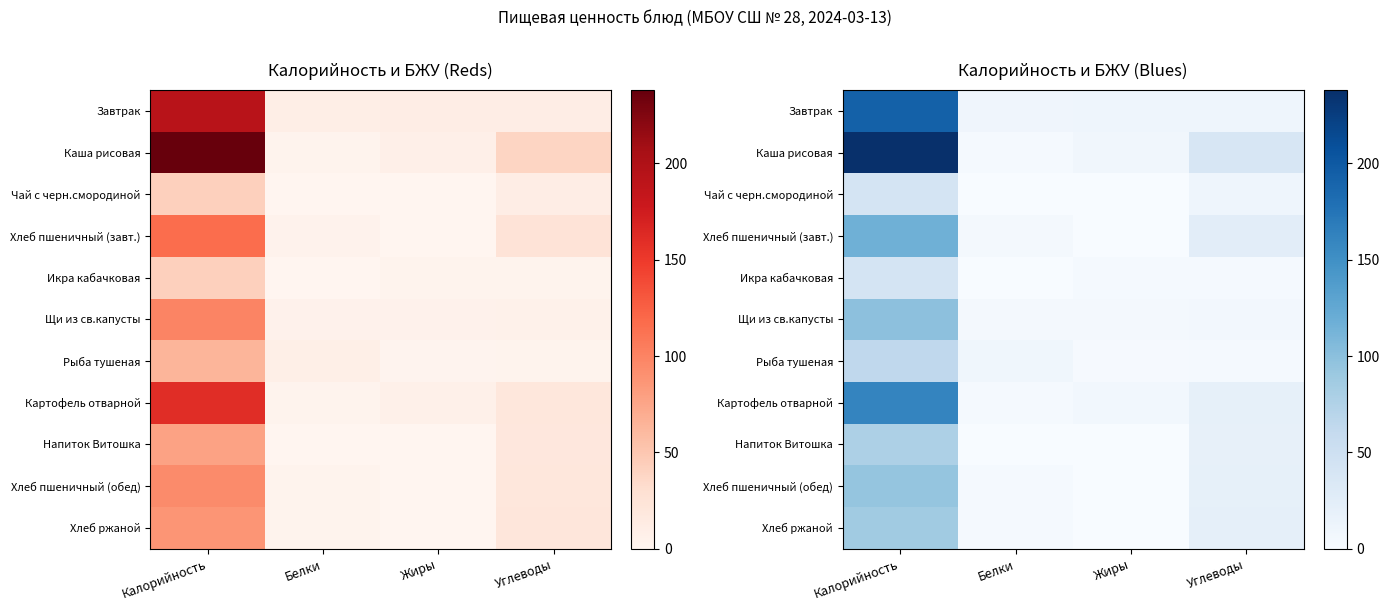

Rank the series by their maximum value, from lowest to highest.

Чай с черн.смородиной, Икра кабачковая, Рыба тушеная, Напиток Витошка, Хлеб ржаной, Хлеб пшеничный (обед), Щи из св.капусты, Хлеб пшеничный (завт.), Картофель отварной, Завтрак, Каша рисовая